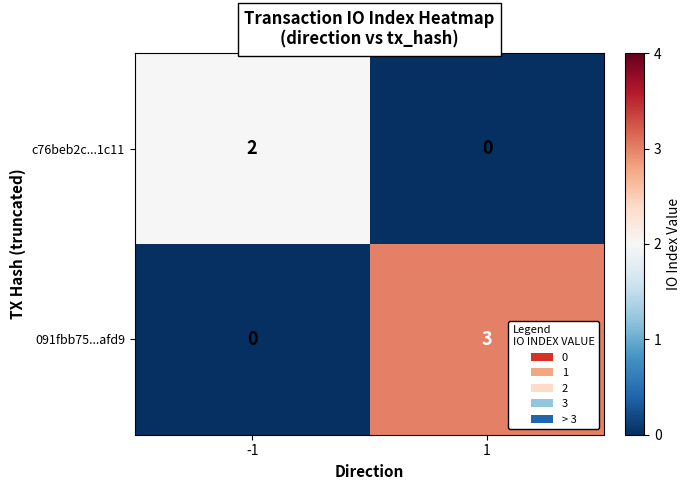

What value does the 091fbb75...afd9 series have at 1?

3